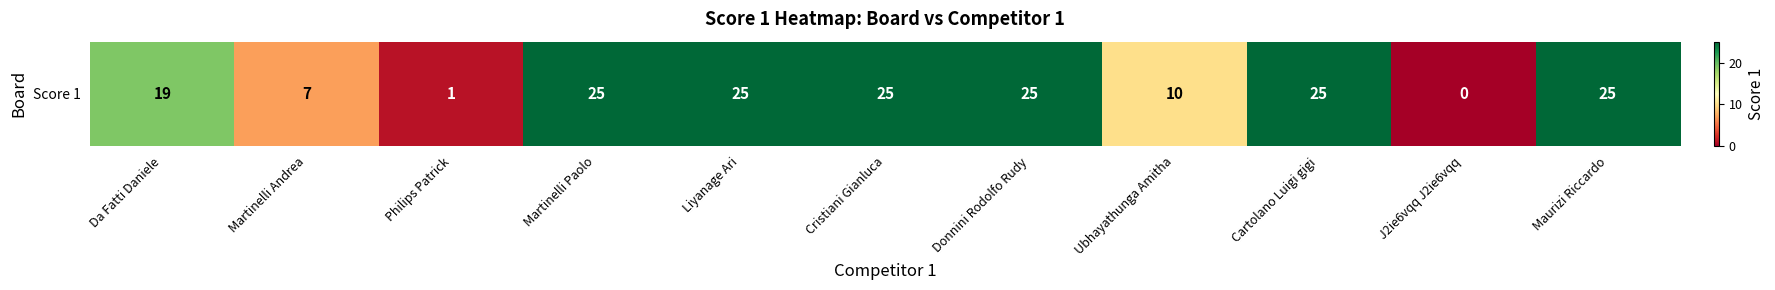

What is the change in value from Cristiani Gianluca to J2ie6vqq J2ie6vqq?

-25